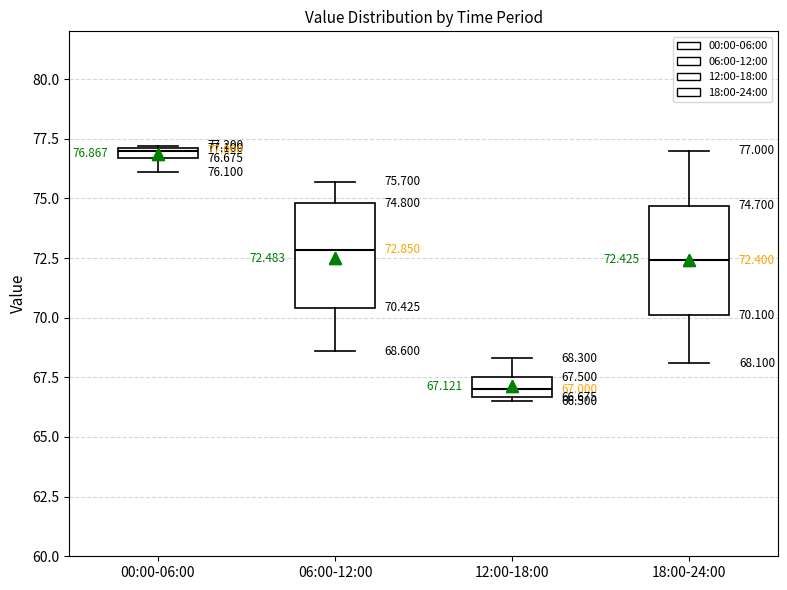

Which box's median line is the lowest?

12:00-18:00